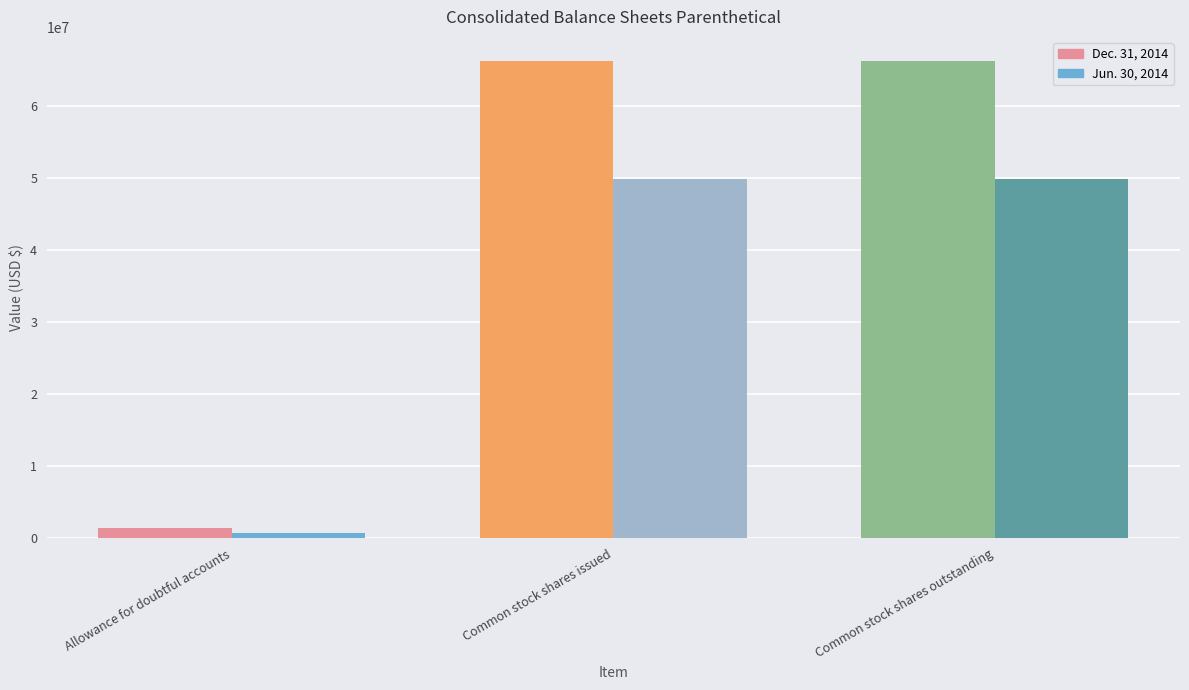

What is the difference between the maximum and minimum values in the Jun. 30, 2014 series?

49125736